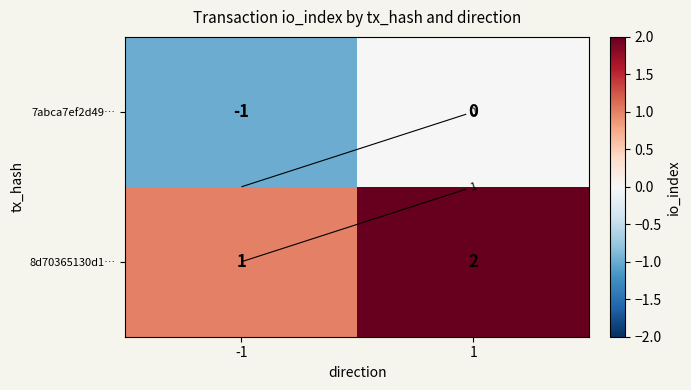

At which label does 8d70365130d1… reach its minimum?

-1